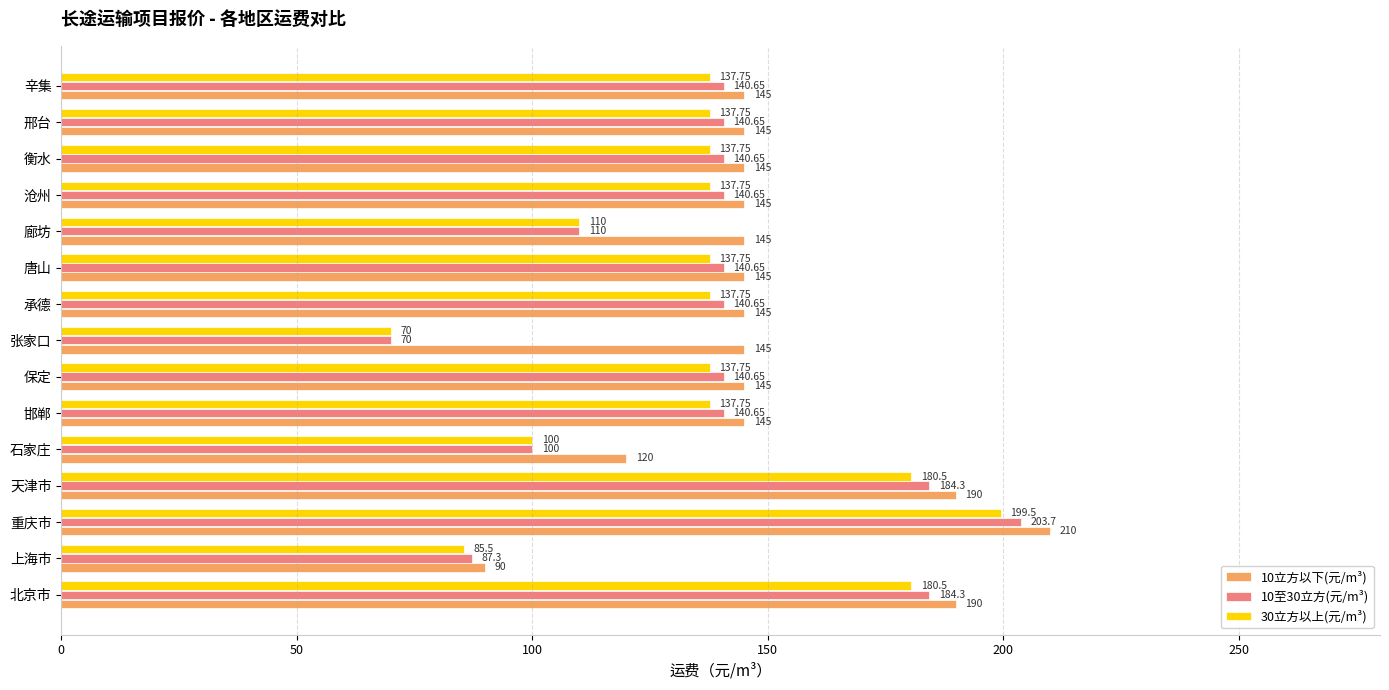

Which series changed the most between 石家庄 and 辛集?

10至30立方(元/m³)